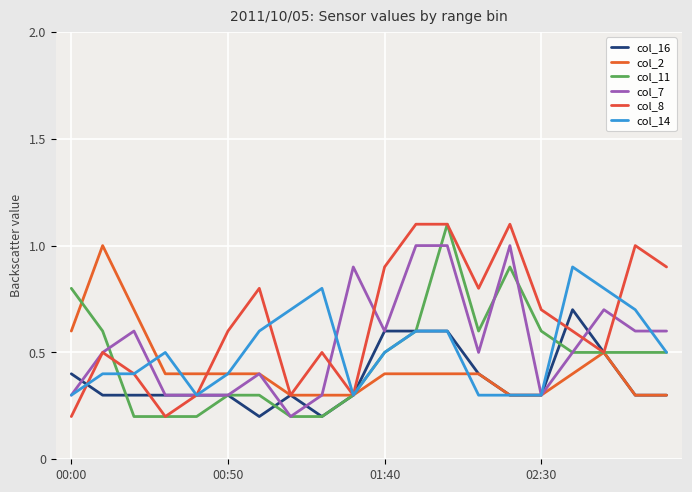

Does the chart display data point markers on the line(s)?

No